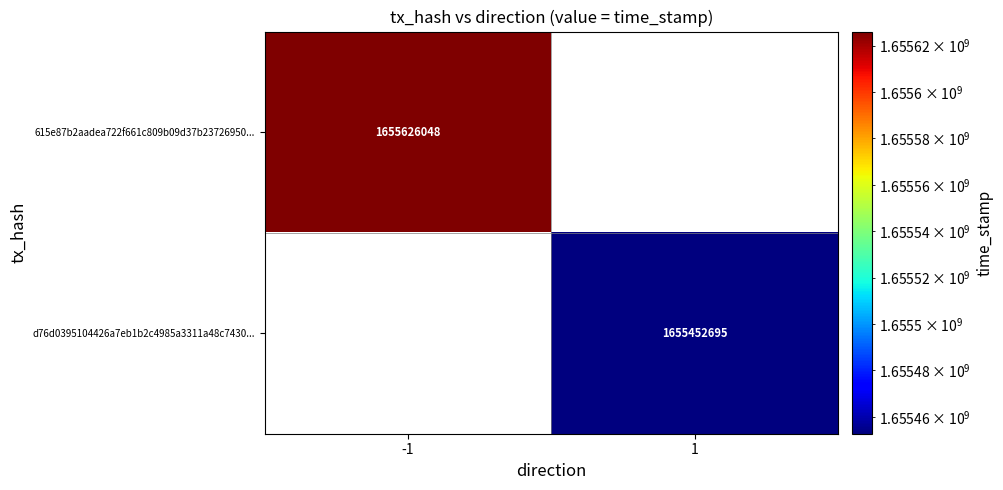

At which category does the chart reach its peak across all series?

-1